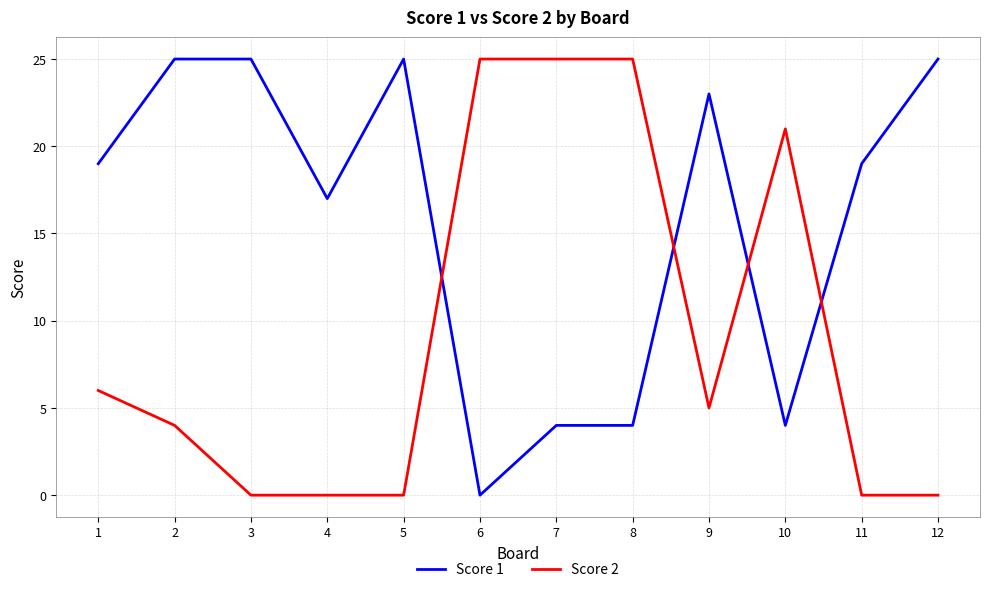

True or false: Score 1 has a value of 2 at 10.

False